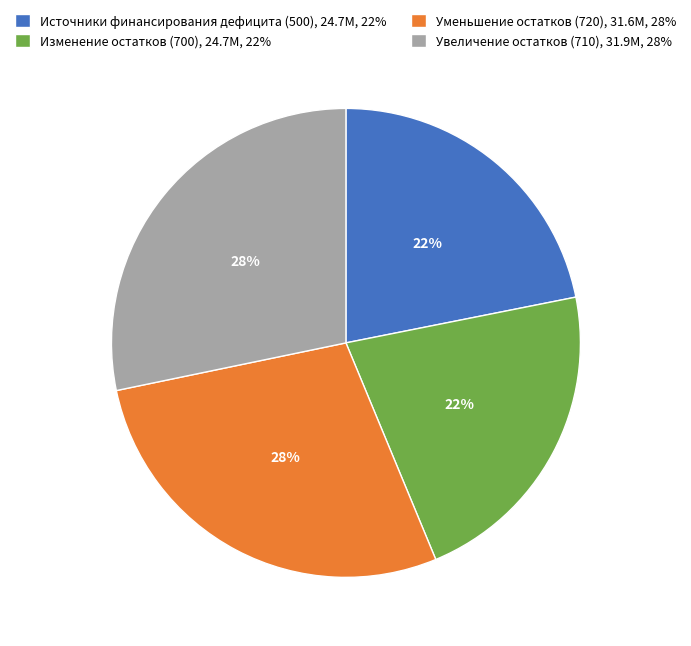

How many slices are in this pie chart?

4